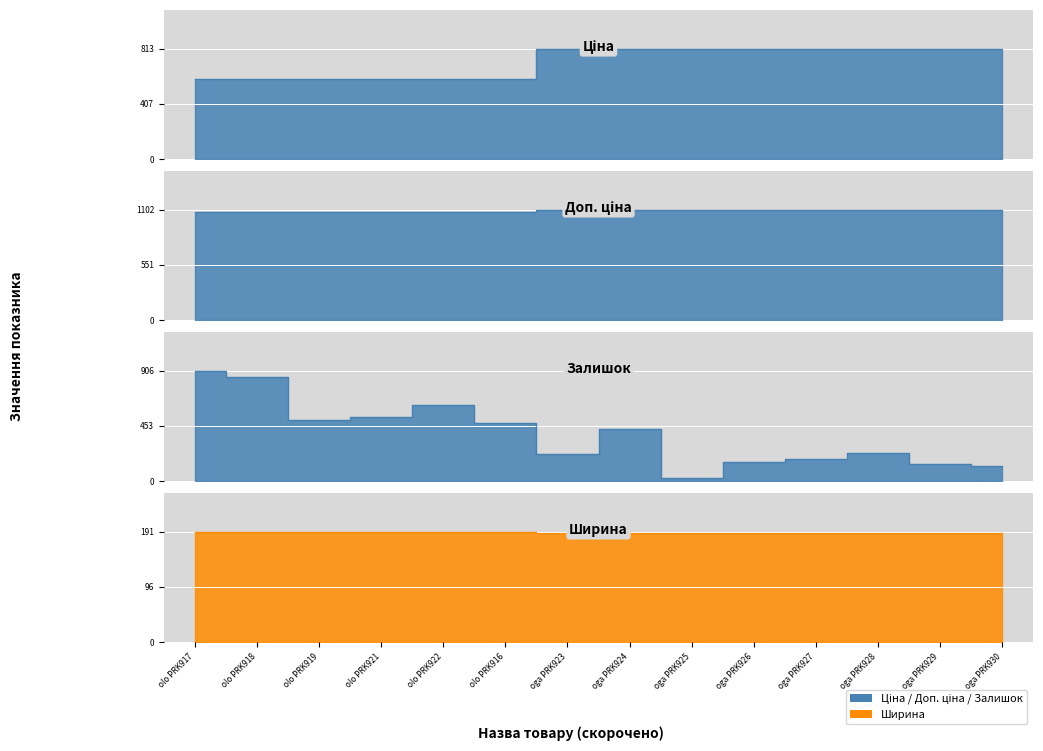

Which category has the highest value across all series?

oga PRK923